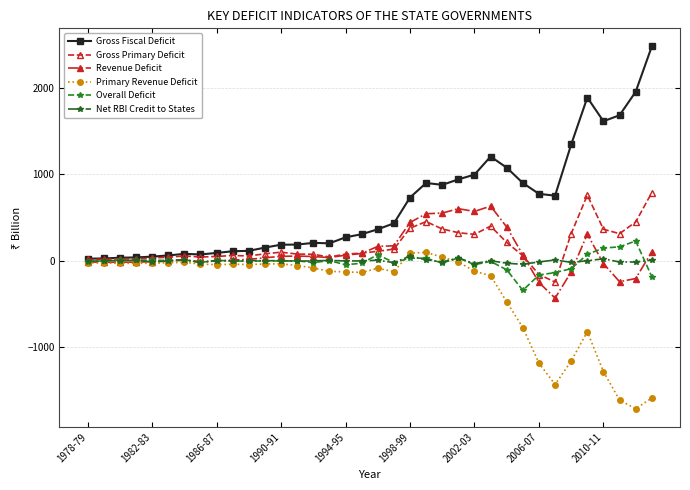

Is this an area chart (filled region under the line)?

No